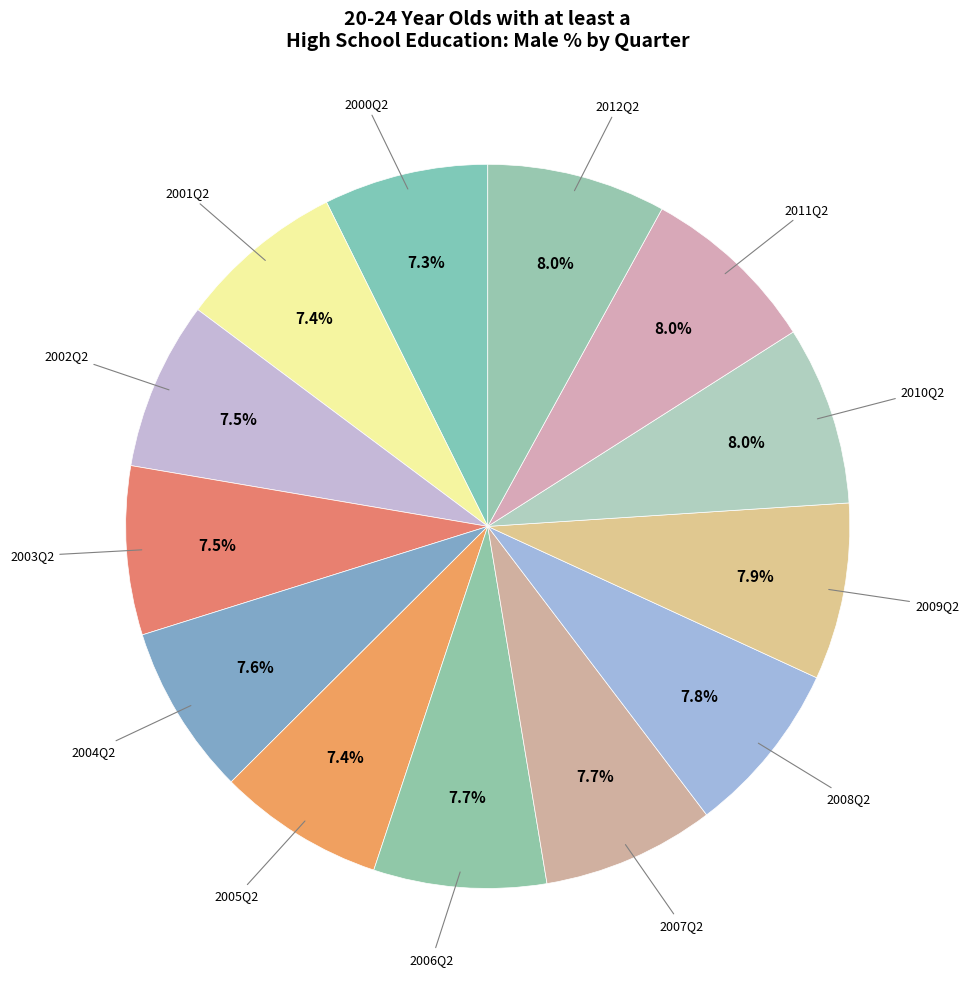

Which category has the smallest portion of the pie?

2000Q2